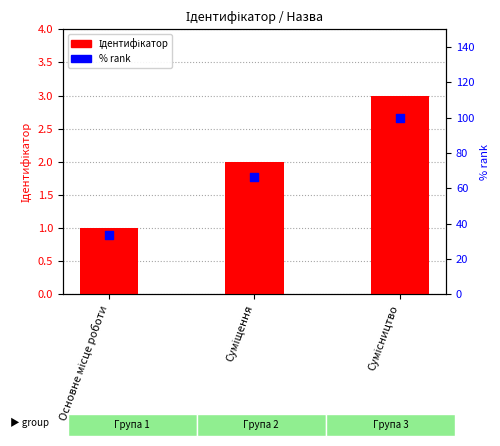

Which series reaches the maximum Y coordinate?

% rank